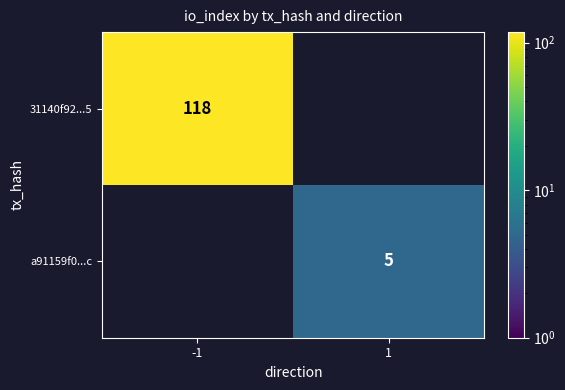

At how many categories does at least one series exceed 101?

1